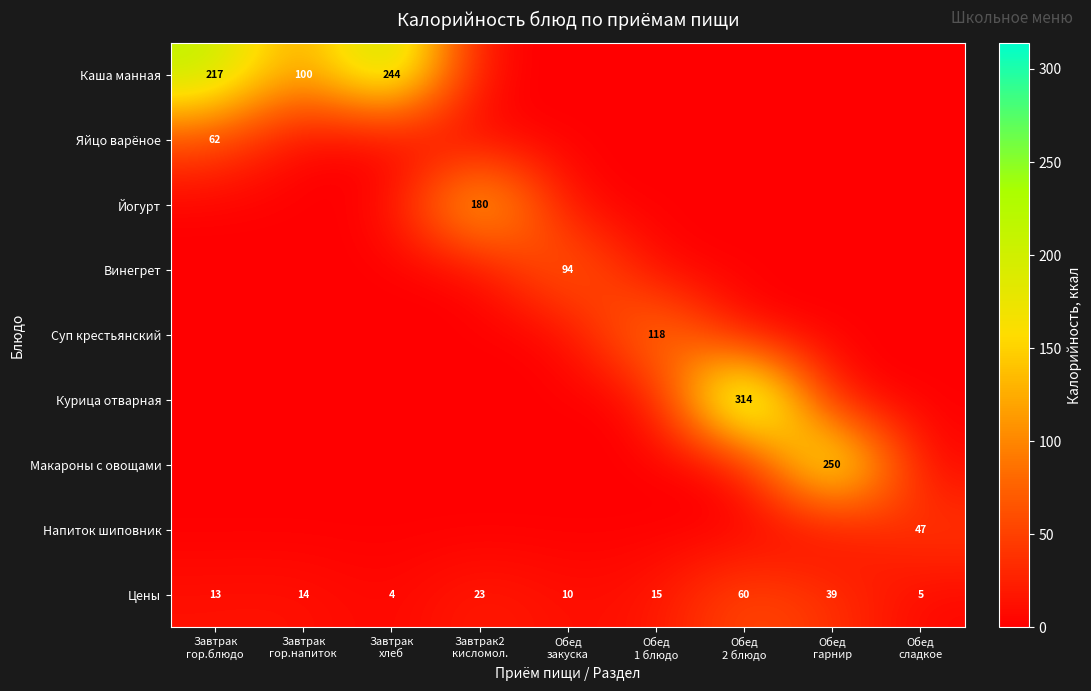

What is the sum of all Цены values?

183